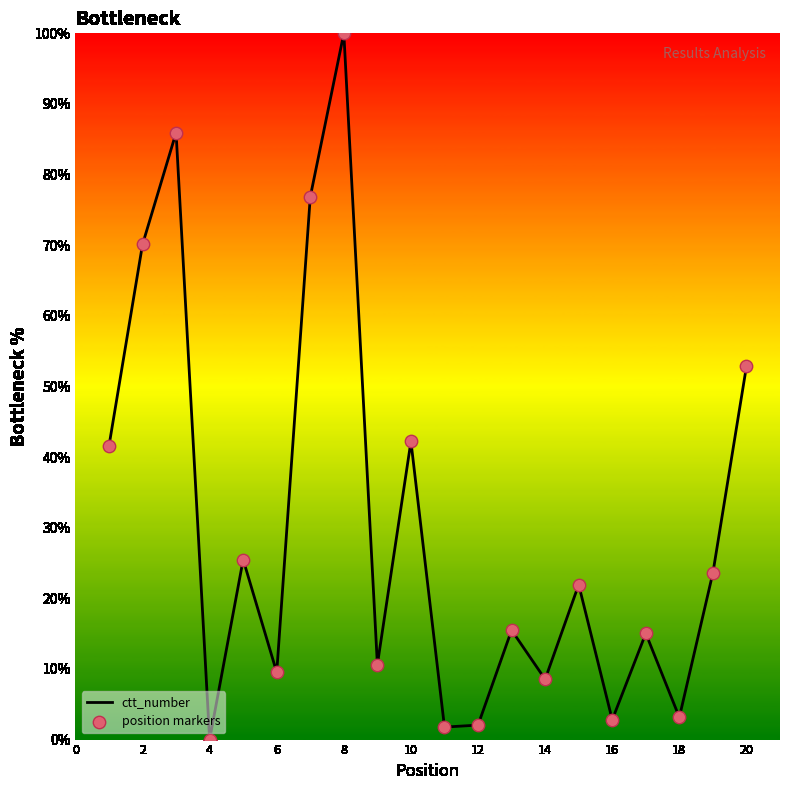

What is the maximum value shown in the chart?

100.0